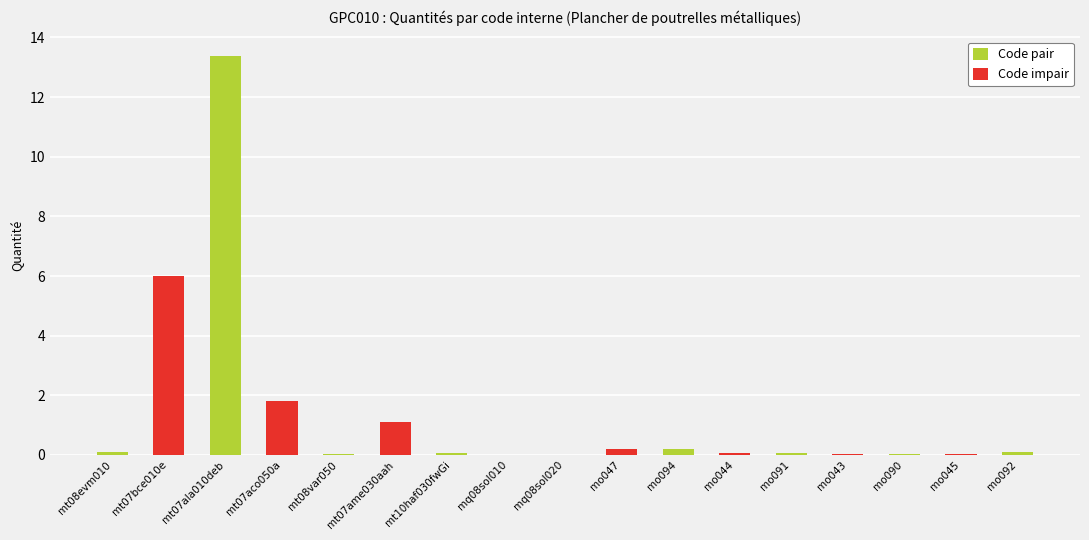

List the labels in order of value, largest first.

mt07ala010deb, mt07bce010e, mt07aco050a, mt07ame030aah, mo047, mo094, mt08evm010, mo092, mt10haf030fwGi, mo044, mo091, mo043, mo090, mo045, mt08var050, mq08sol020, mq08sol010